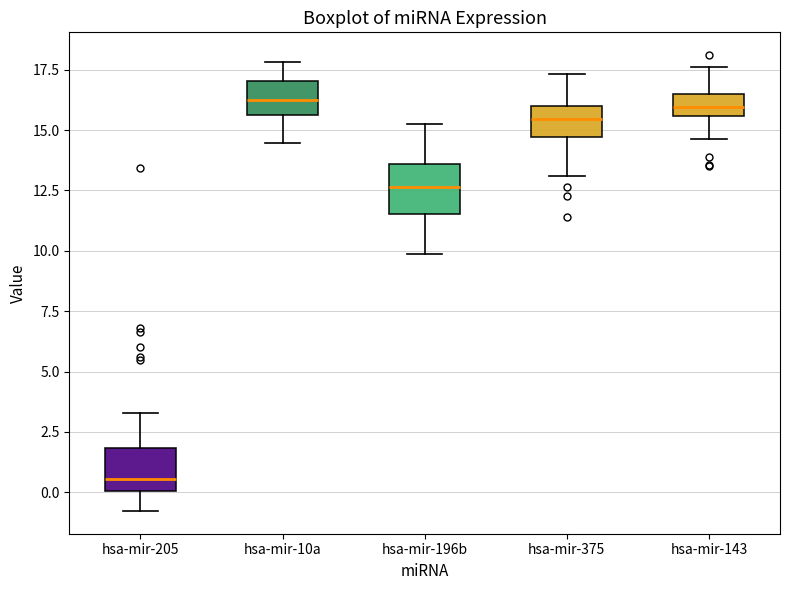

Reading left to right, read every box against the y-axis: the position of its median line, the range the box covers, and the ends of its whiskers. The values are not printed on the chart, so give them approximately, as read against the axis.

hsa-mir-205: median 0.5, box 0.0 to 2.0, whiskers -1.0 to 3.5
hsa-mir-10a: median 16.0, box 15.5 to 17.0, whiskers 14.5 to 18.0
hsa-mir-196b: median 12.5, box 11.5 to 13.5, whiskers 10.0 to 15.5
hsa-mir-375: median 15.5, box 14.5 to 16.0, whiskers 13.0 to 17.5
hsa-mir-143: median 16.0, box 15.5 to 16.5, whiskers 14.5 to 17.5